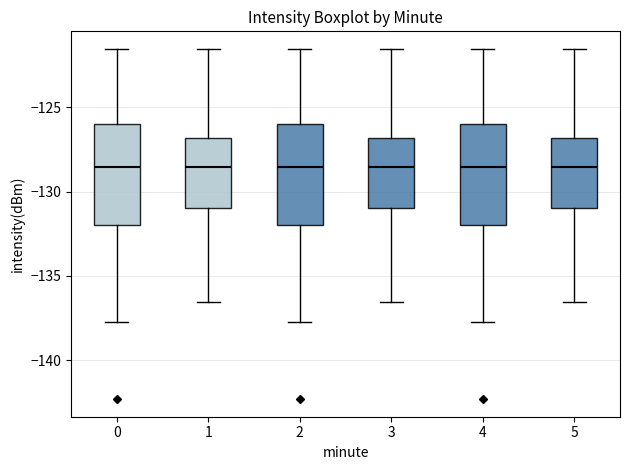

Where is the lower edge of the box at x = 2 on the y-axis? The values are not printed on the chart, so give them approximately, as read against the axis.

-132.0